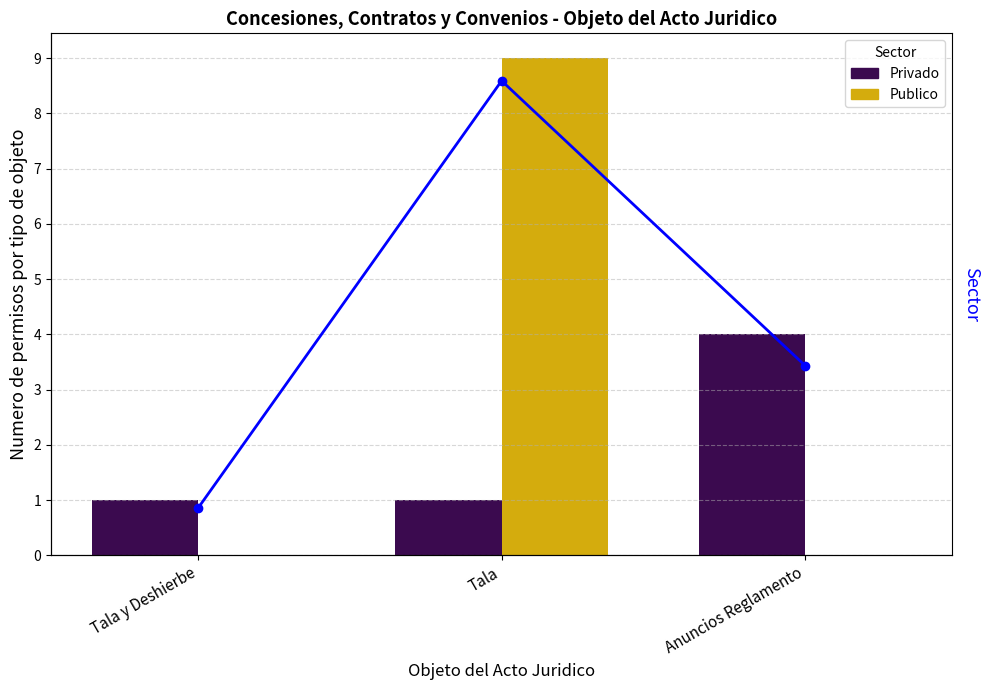

Count the Total values in the range 1 to 10.

3